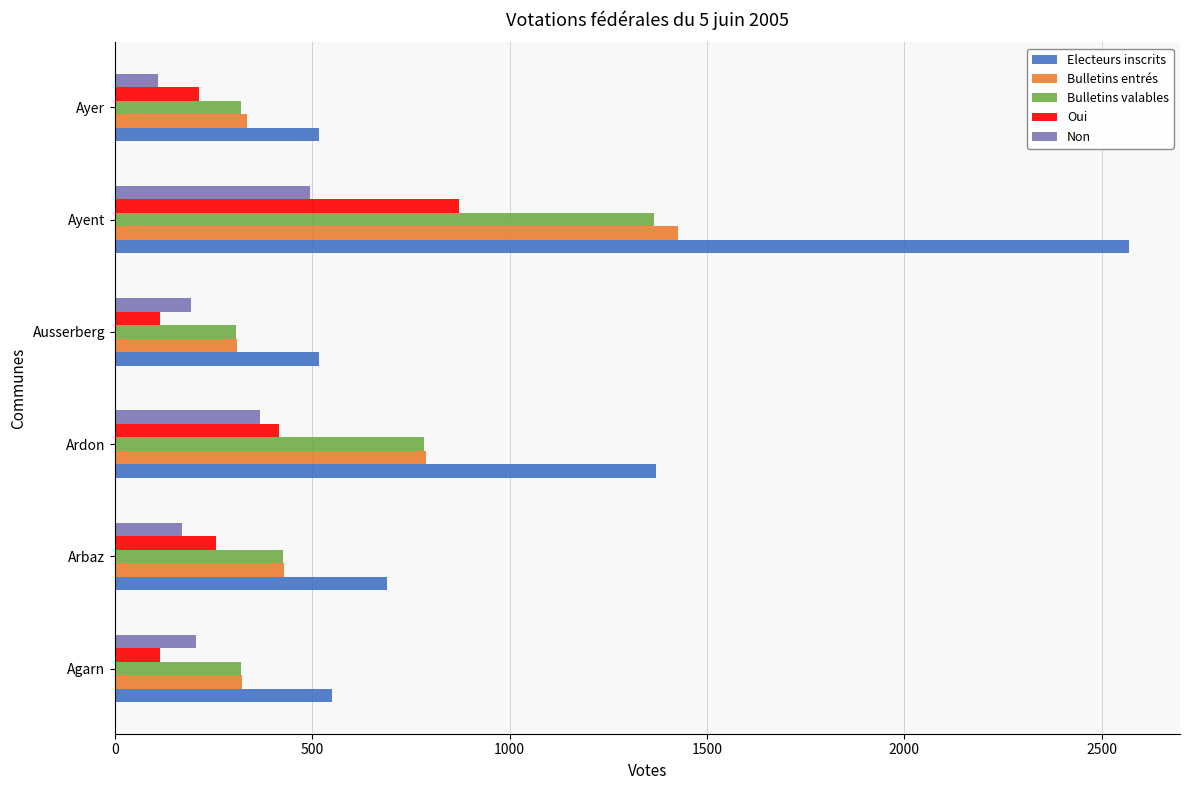

What is the sum of all Non values?

1536